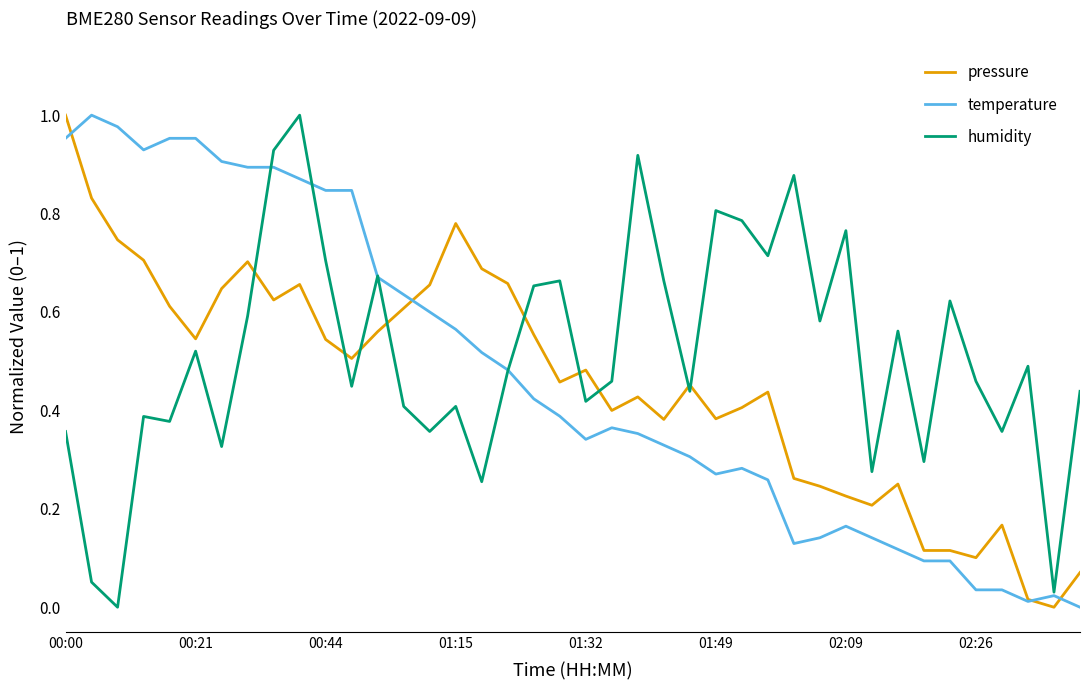

True or false: pressure and humidity intersect in this chart.

True